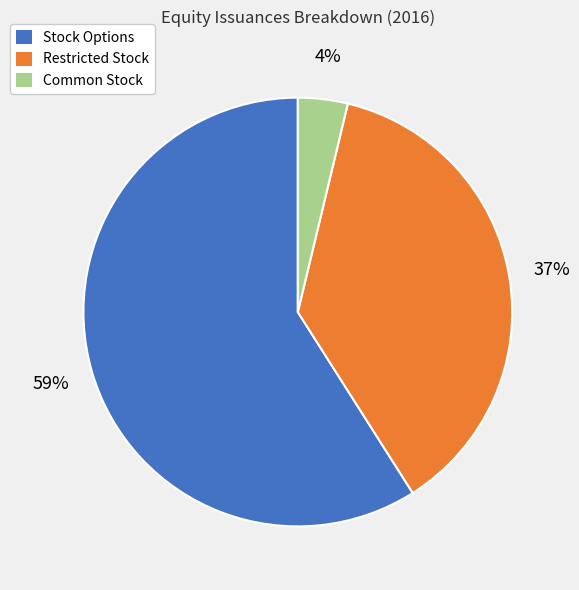

Do Stock Options and Restricted Stock together represent more than half of the pie?

Yes